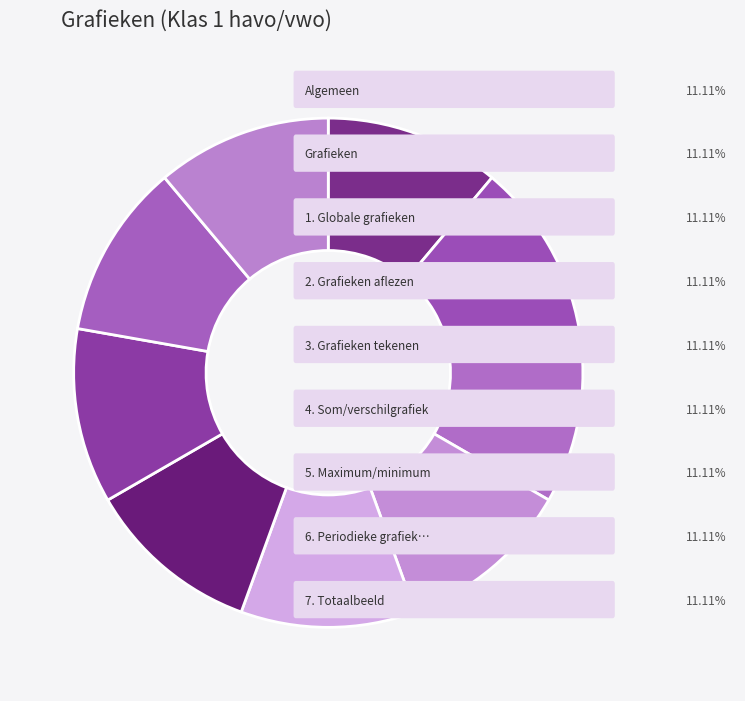

Which category has the biggest portion of the pie?

7. Totaalbeeld